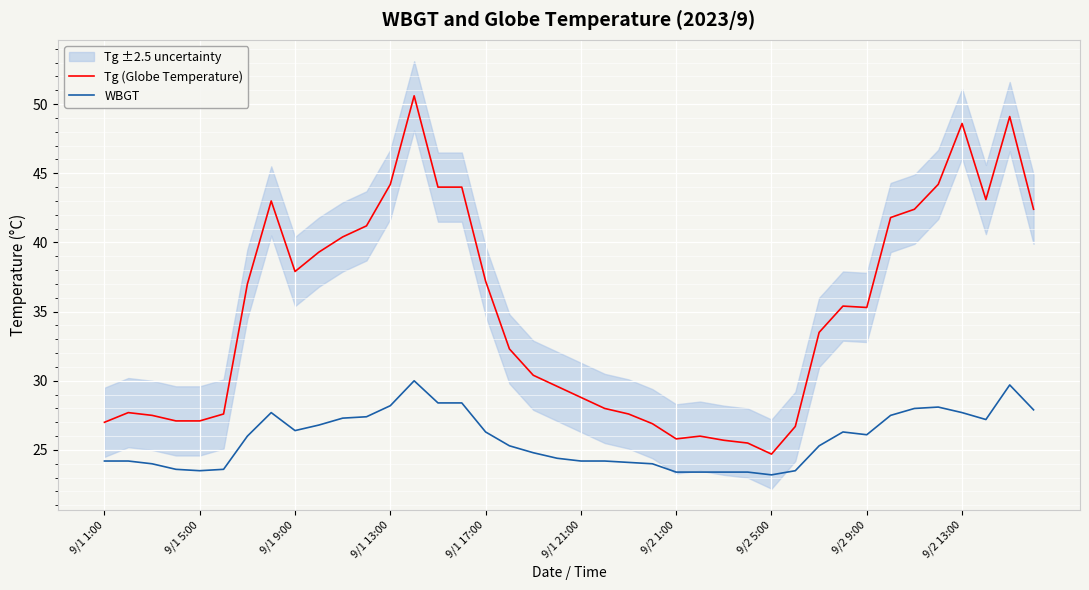

True or false: WBGT and Tg (Globe Temperature) intersect in this chart.

False